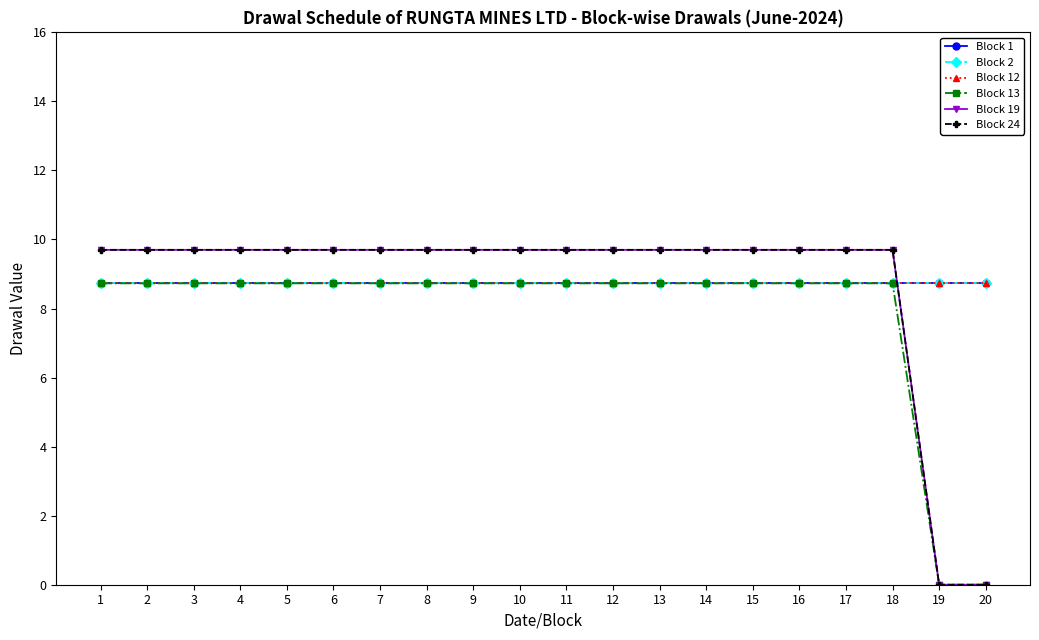

What is the average value of the Block 24 series?

8.7